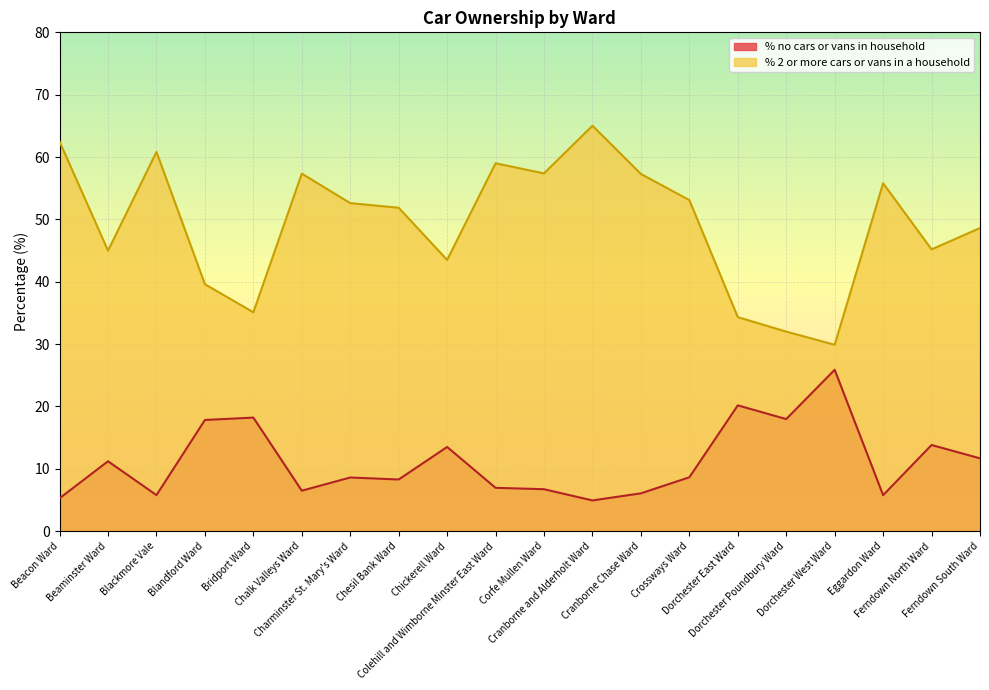

True or false: % 2 or more cars or vans in a household and % no cars or vans in household cross at least once.

False